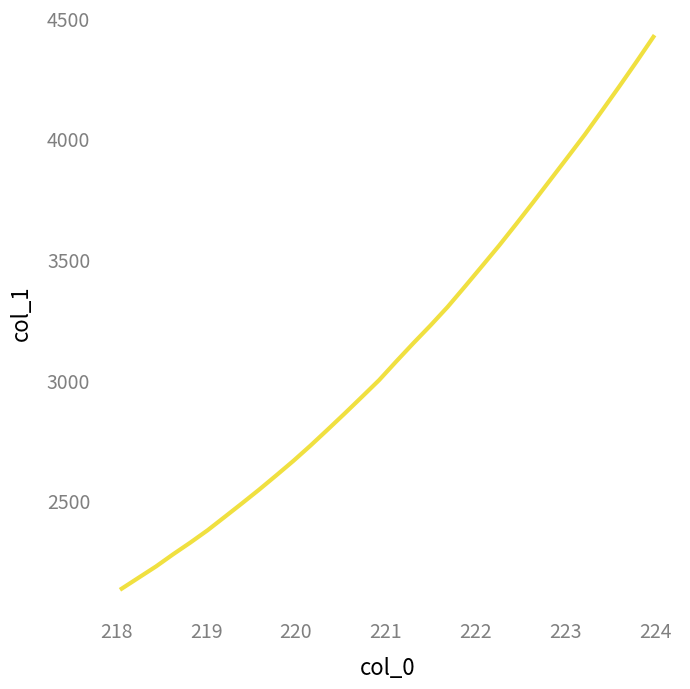

Reading left to right, list all the values displayed in this chart.

2134.7	2180.9	2226.9	2277.5	2325.9	2376.7	2432.2	2488.1	2544.9	2604.0	2664.3	2727.9	2794.2	2861.4	2930.0	2999.3	3076.8	3152.6	3226.2	3303.1	3386.8	3471.7	3557.1	3646.6	3737.8	3830.6	3923.5	4017.0	4115.7	4215.4	4317.4	4421.7